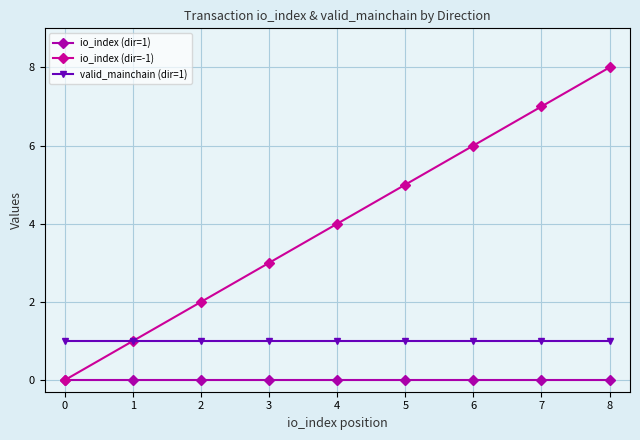

What is the difference between the highest and lowest values at 1?

1